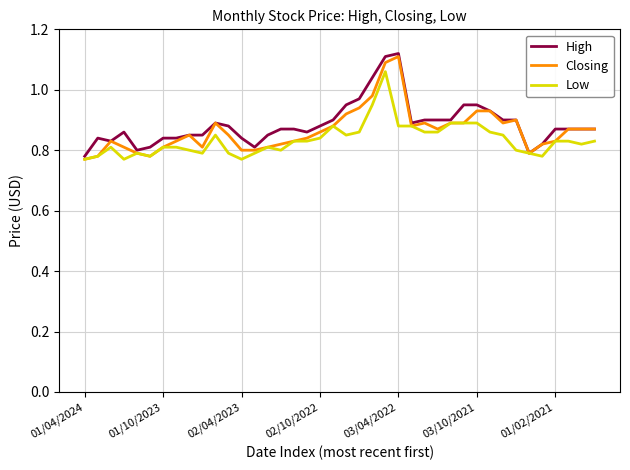

True or false: Low and High intersect in this chart.

False